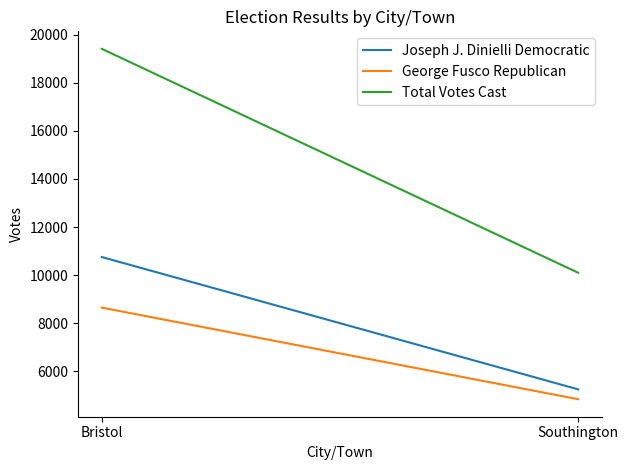

The Total Votes Cast series shows 10103 at Southington. True or false?

True